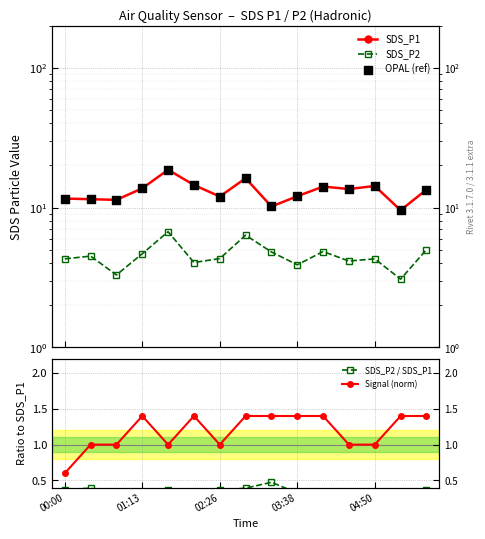

What is the total value across all series at 00:00?

28.5